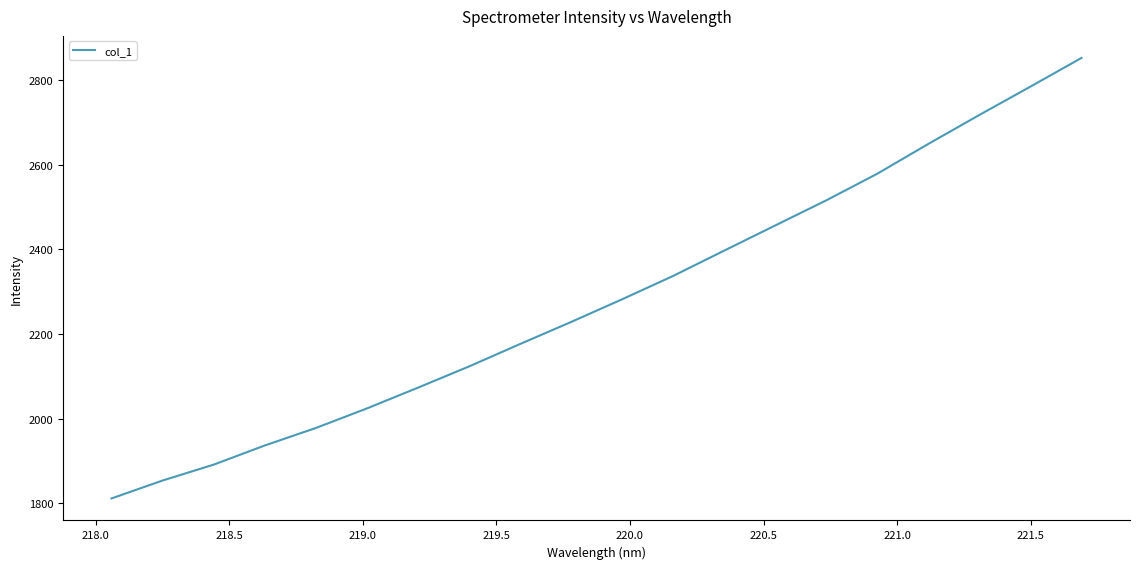

What is the greatest value displayed?

2853.0